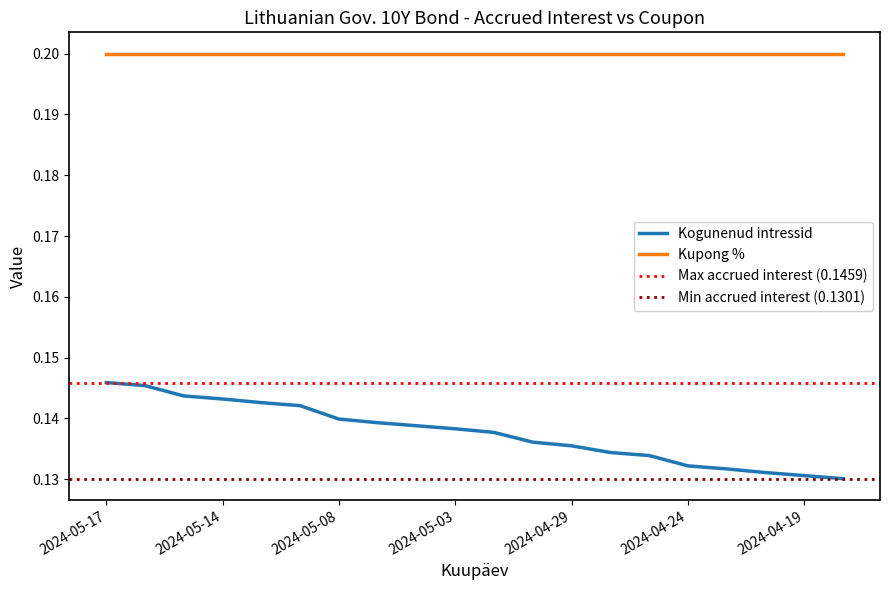

Is it true that the value at 2024-04-23 is 0.0?

False